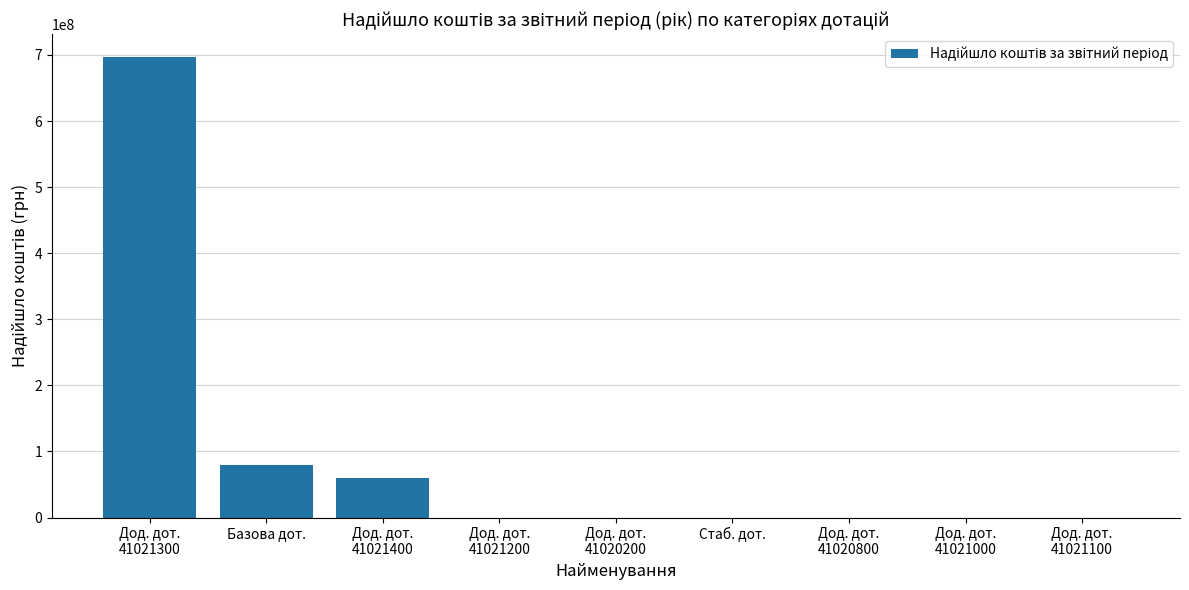

What is the sum of all values?

834900477